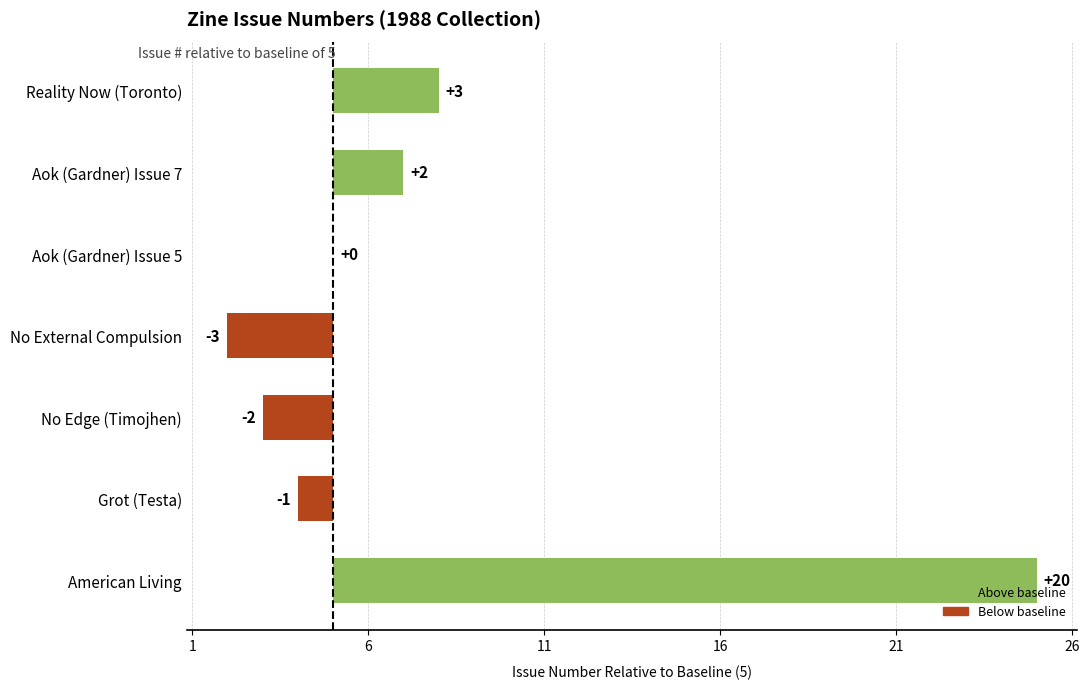

Does the chart contain any negative values?

Yes